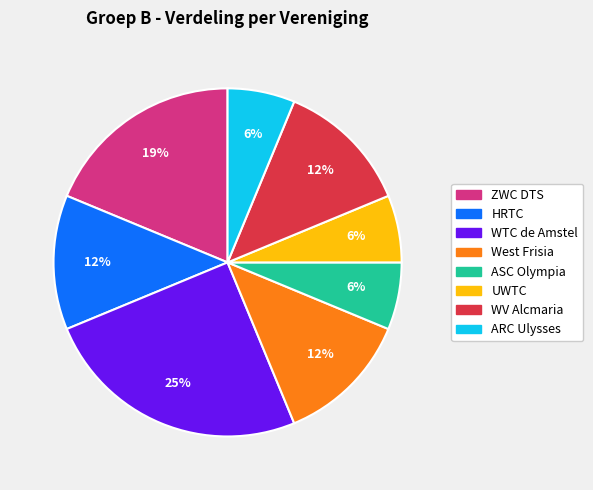

Which has a higher value, West Frisia or ARC Ulysses?

West Frisia